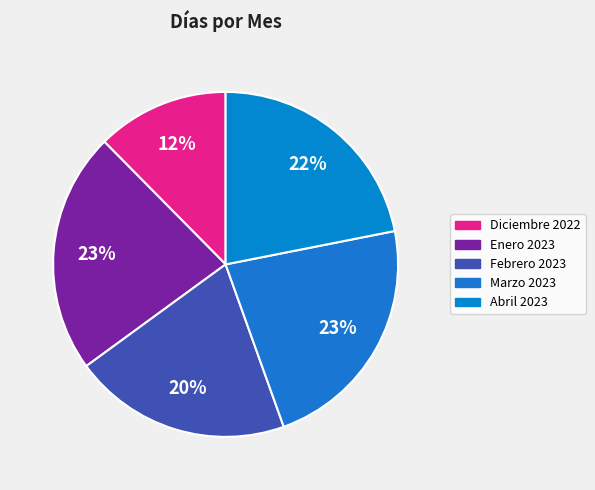

Does any single category account for the majority?

No